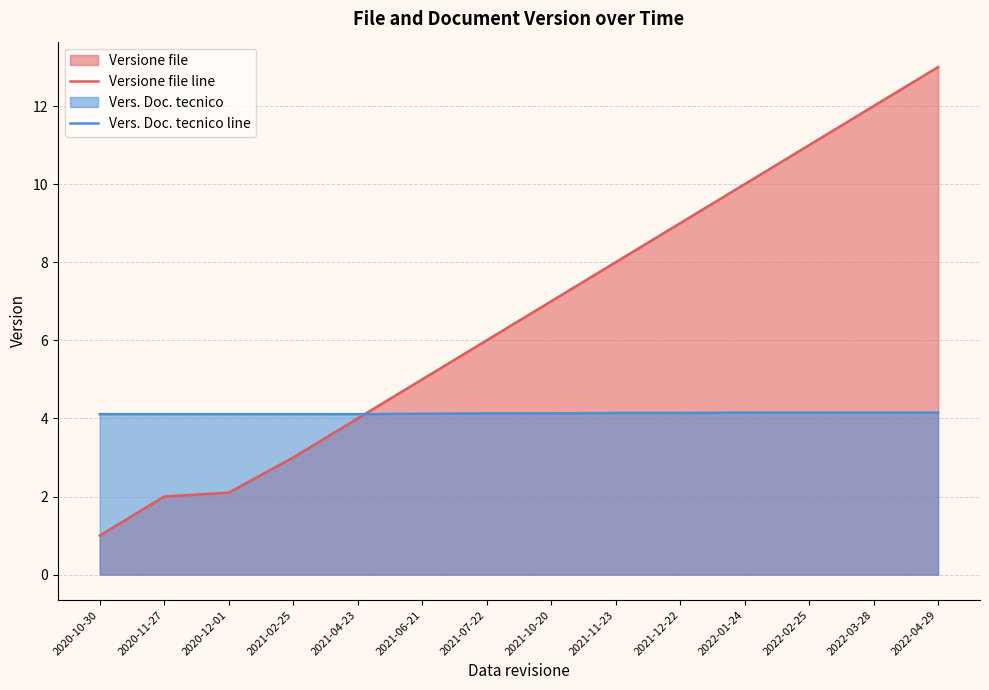

What is the label of the 6th point from the right?

2021-11-23